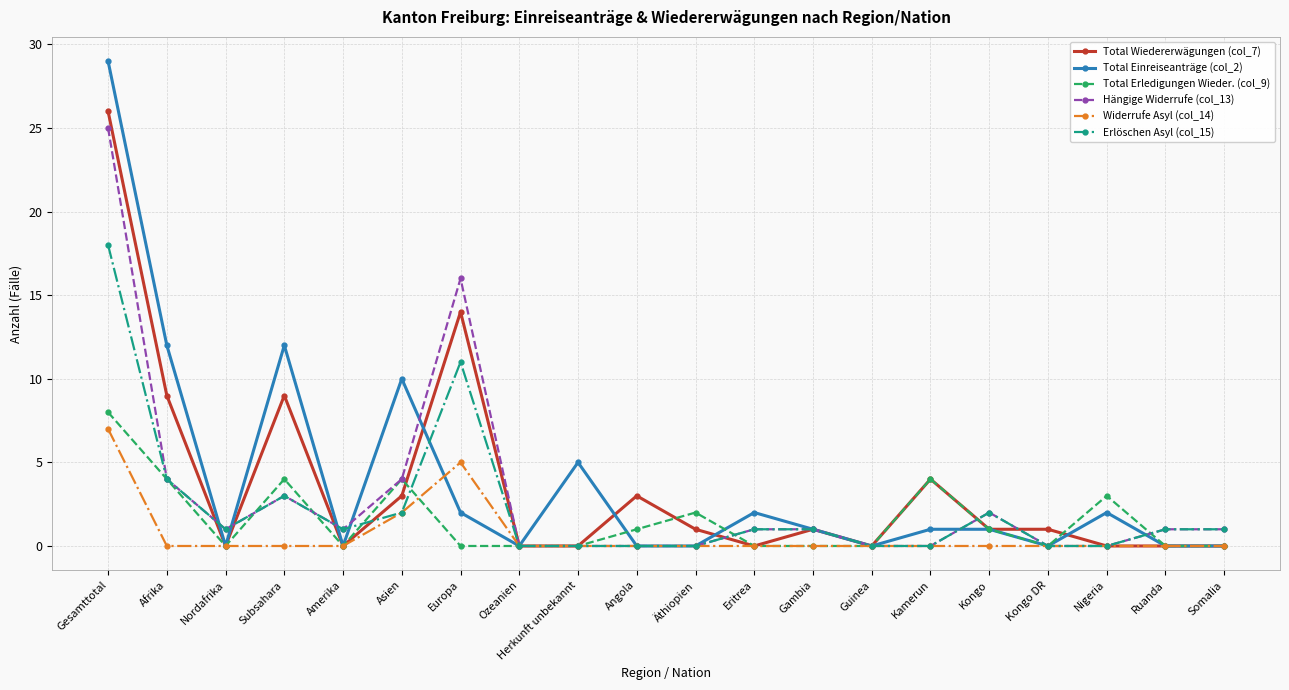

Is it true that Hängige Widerrufe (col_13) equals 9 at Nigeria?

False